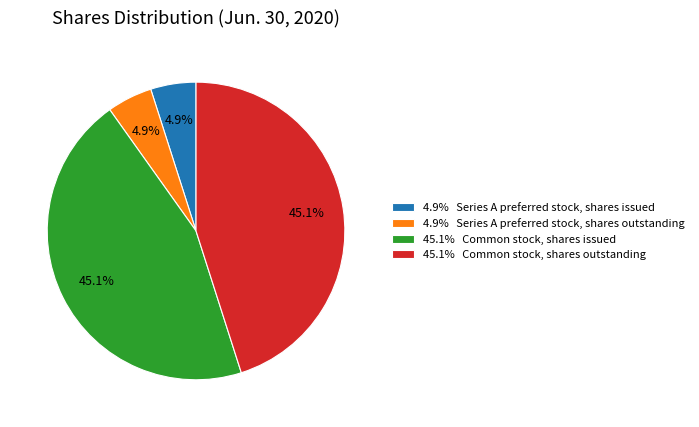

What is the ratio of the value at 45.1% Common stock, shares issued to the value at 45.1% Common stock, shares outstanding?

1.0